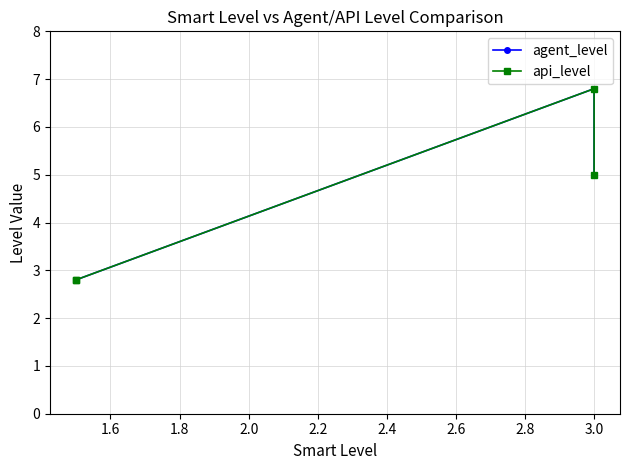

Reading left to right, transcribe all the data shown in this chart.

agent_level: 2.8	2.8	6.8	5.0
api_level: 2.8	2.8	6.8	5.0